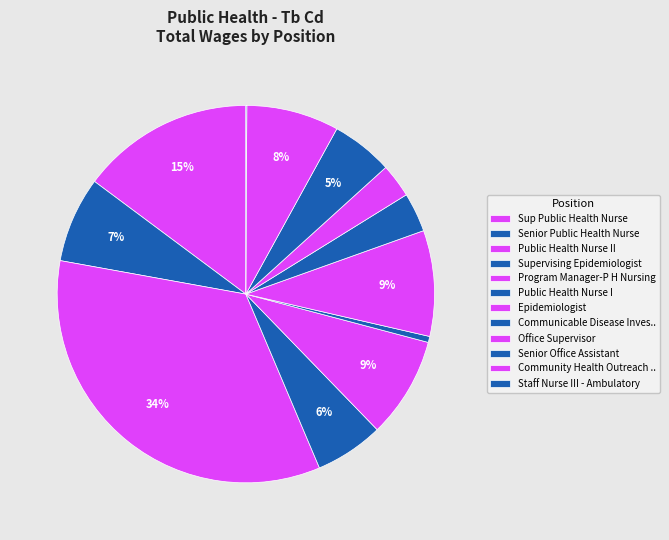

To the nearest percent, what percentage of the pie is Supervising Epidemiologist?

6%